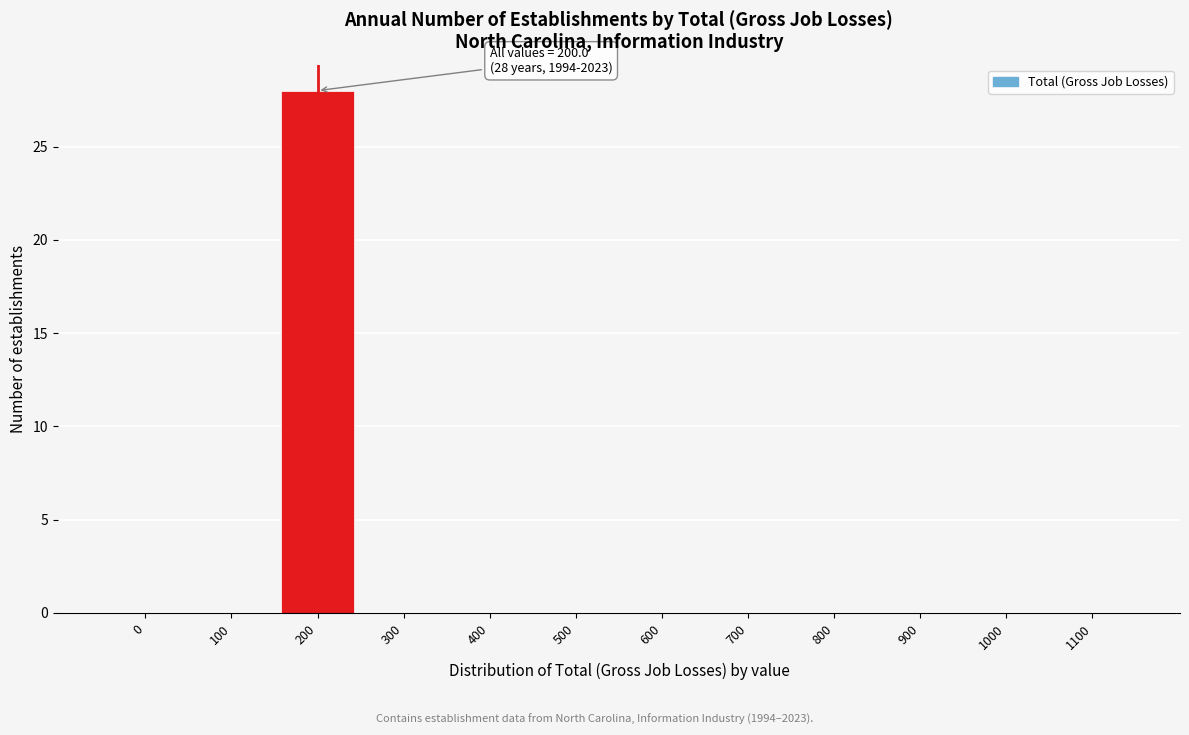

Reading left to right, what are all the values shown in this chart?

0=0	100=0	200=28	300=0	400=0	500=0	600=0	700=0	800=0	900=0	1000=0	1100=0